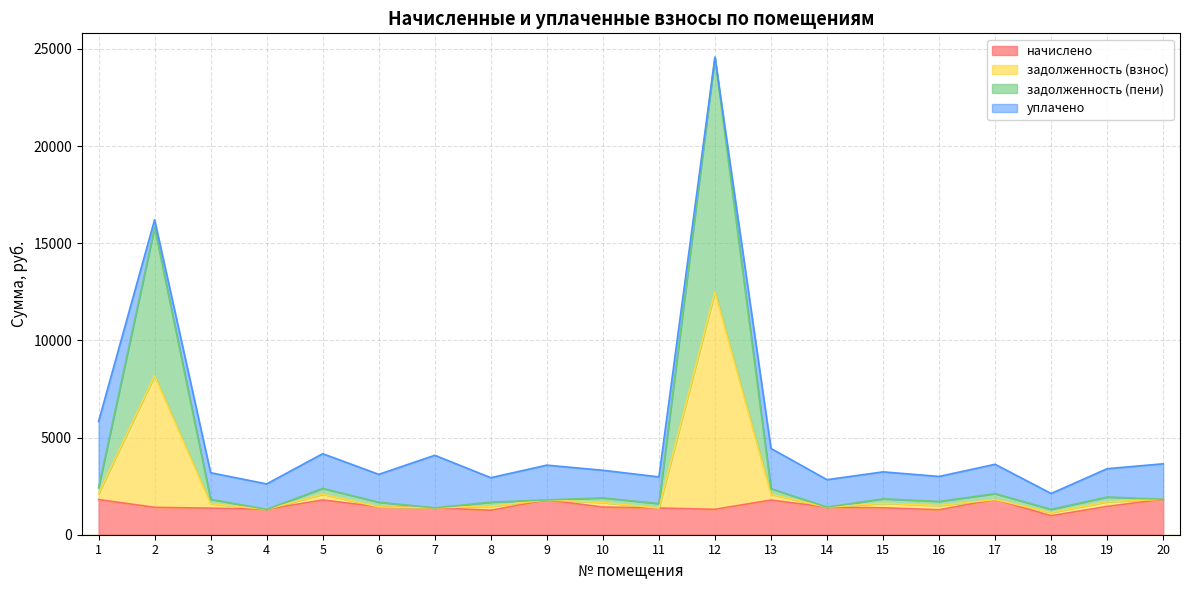

What is the minimum value for начислено?

979.4